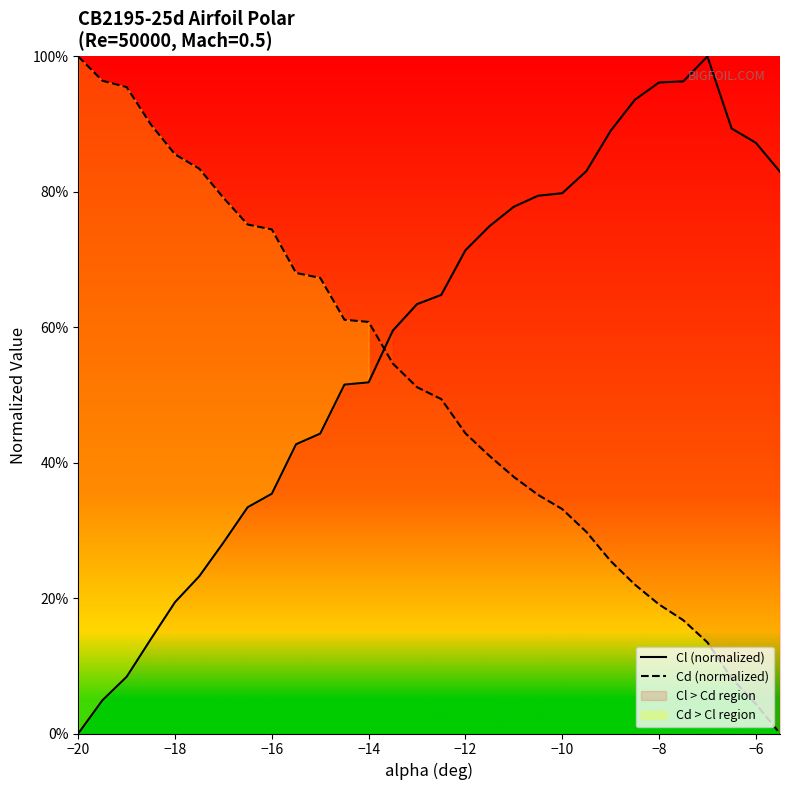

How many categories are shown in the chart?

30